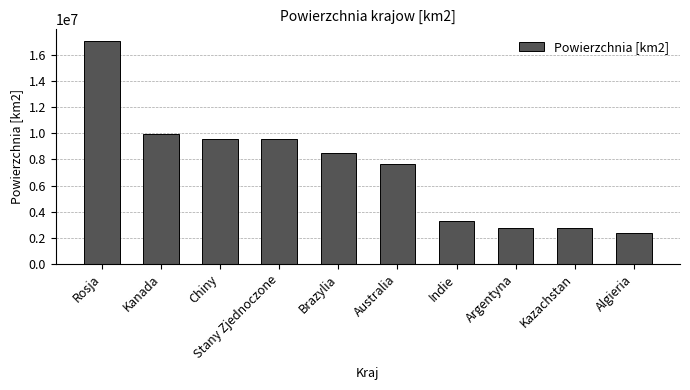

At which category does the chart reach its peak across all series?

Rosja